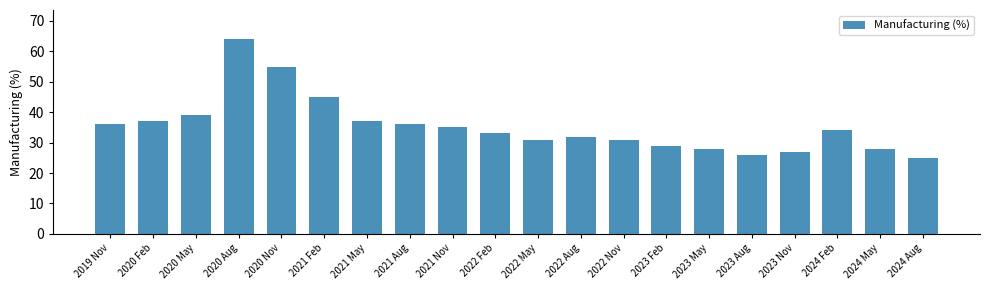

Reading left to right, transcribe all the data shown in this chart.

2019 Nov=36	2020 Feb=37	2020 May=39	2020 Aug=64	2020 Nov=55	2021 Feb=45	2021 May=37	2021 Aug=36	2021 Nov=35	2022 Feb=33	2022 May=31	2022 Aug=32	2022 Nov=31	2023 Feb=29	2023 May=28	2023 Aug=26	2023 Nov=27	2024 Feb=34	2024 May=28	2024 Aug=25